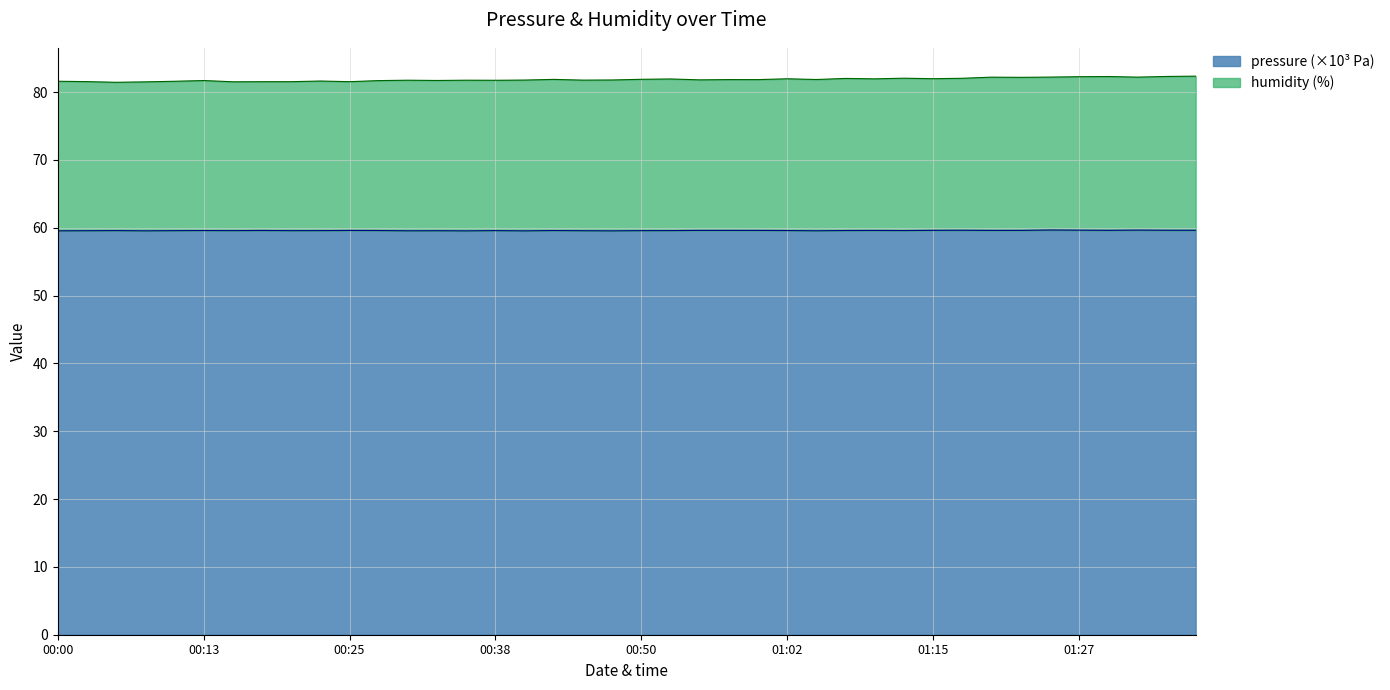

What position from the left is 01:15?

31